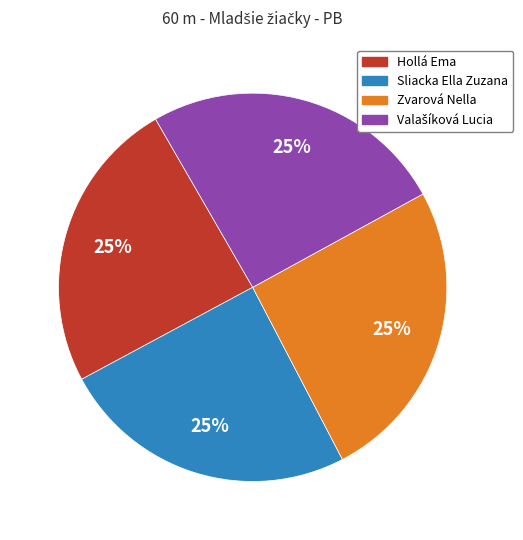

To the nearest percent, what percentage of the pie is Zvarová Nella?

25%